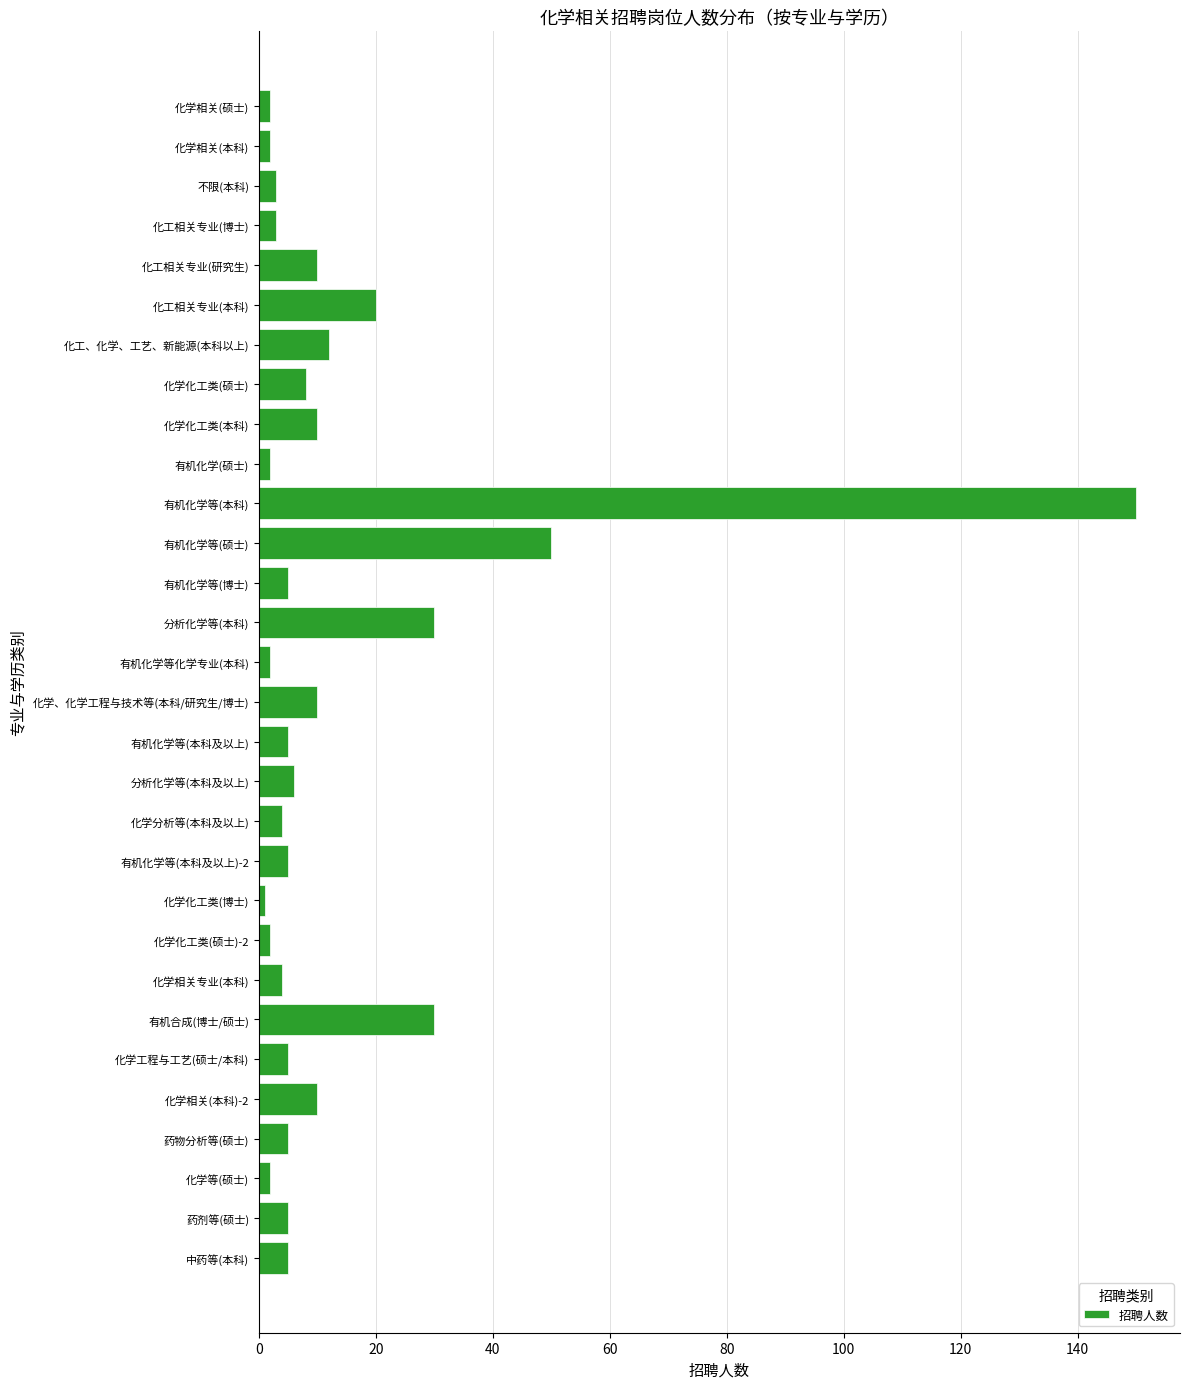

What is the value of the 26th bar from the top?

10